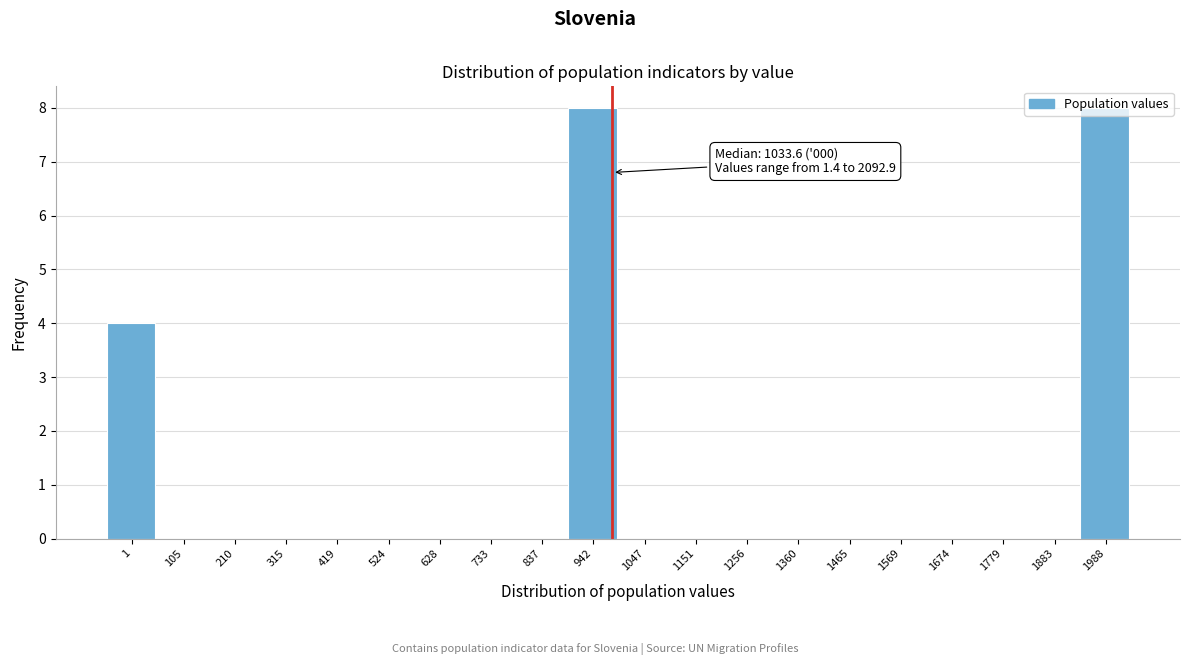

The chart shows a value of 0 at 733. True or false?

True